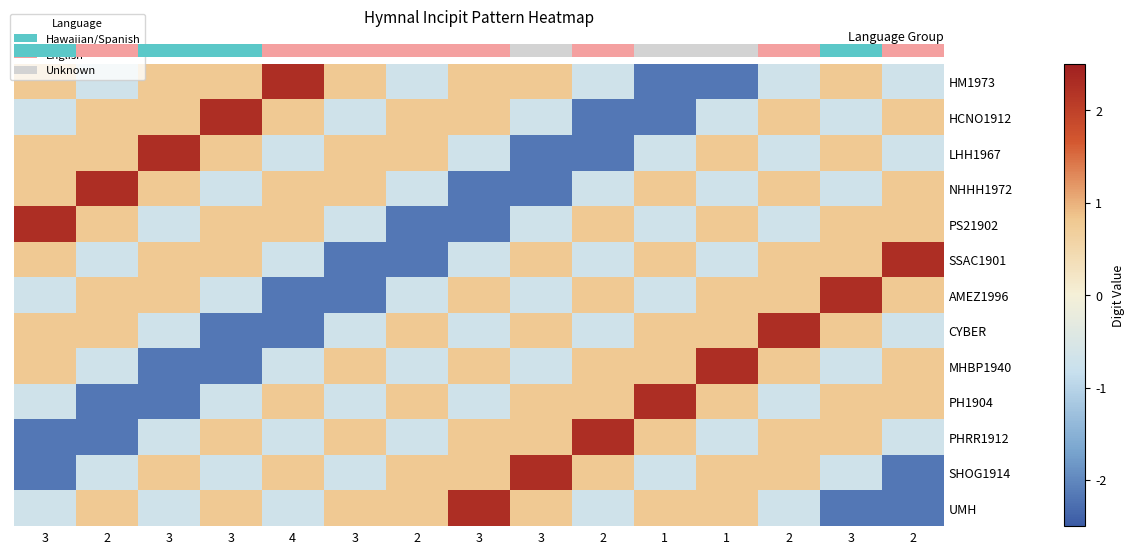

What is the highest value of the CYBER series?

2.3